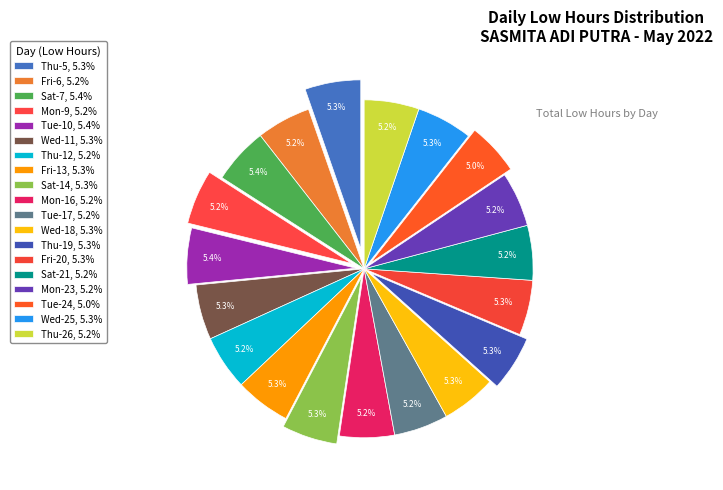

How many segments does this pie chart have?

19